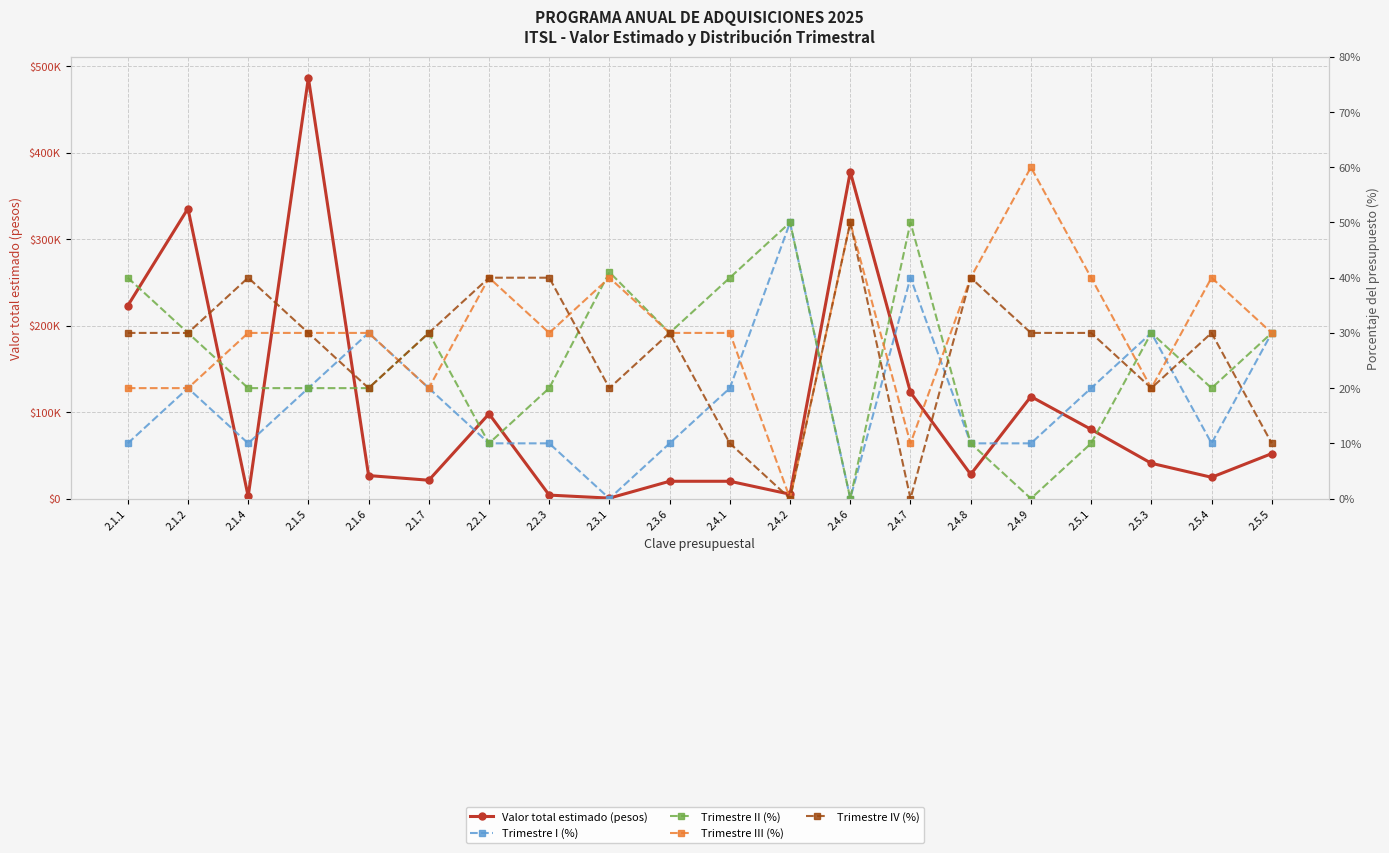

True or false: Valor total estimado (pesos) and Trimestre III (%) intersect in this chart.

False